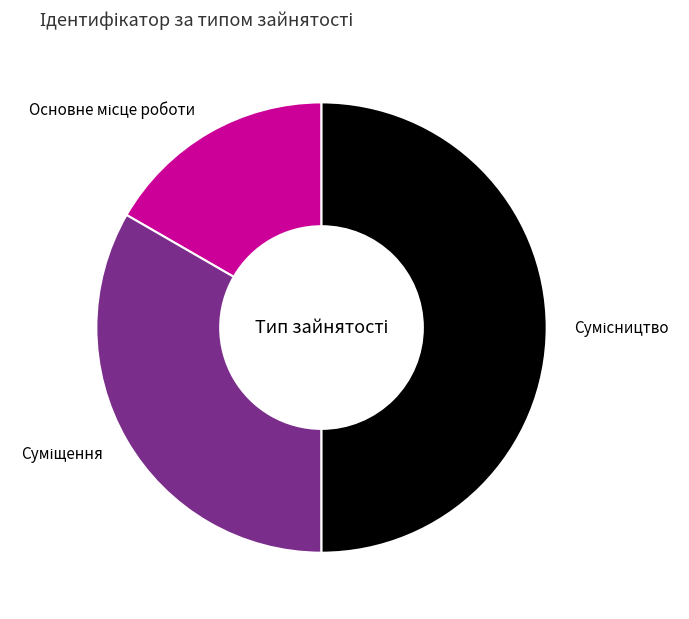

How many slices are in this pie chart?

3